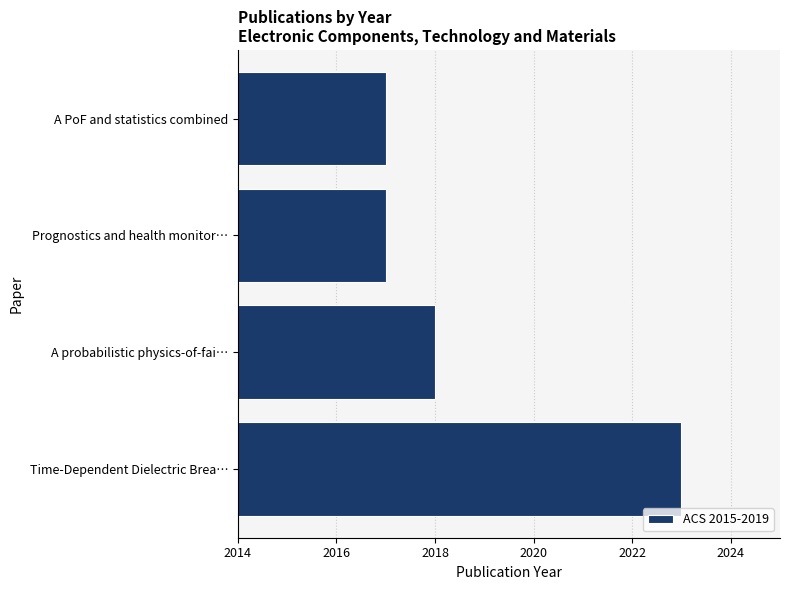

What is the greatest value displayed?

2023